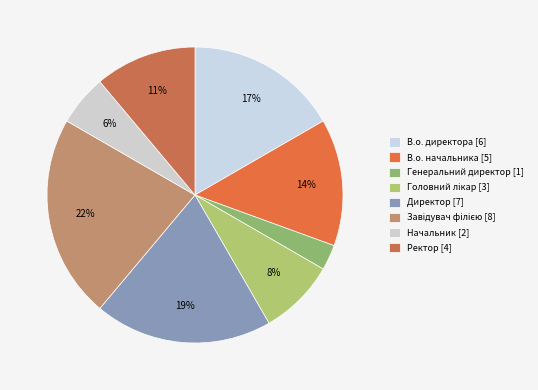

Which slice is the smallest?

Генеральний директор